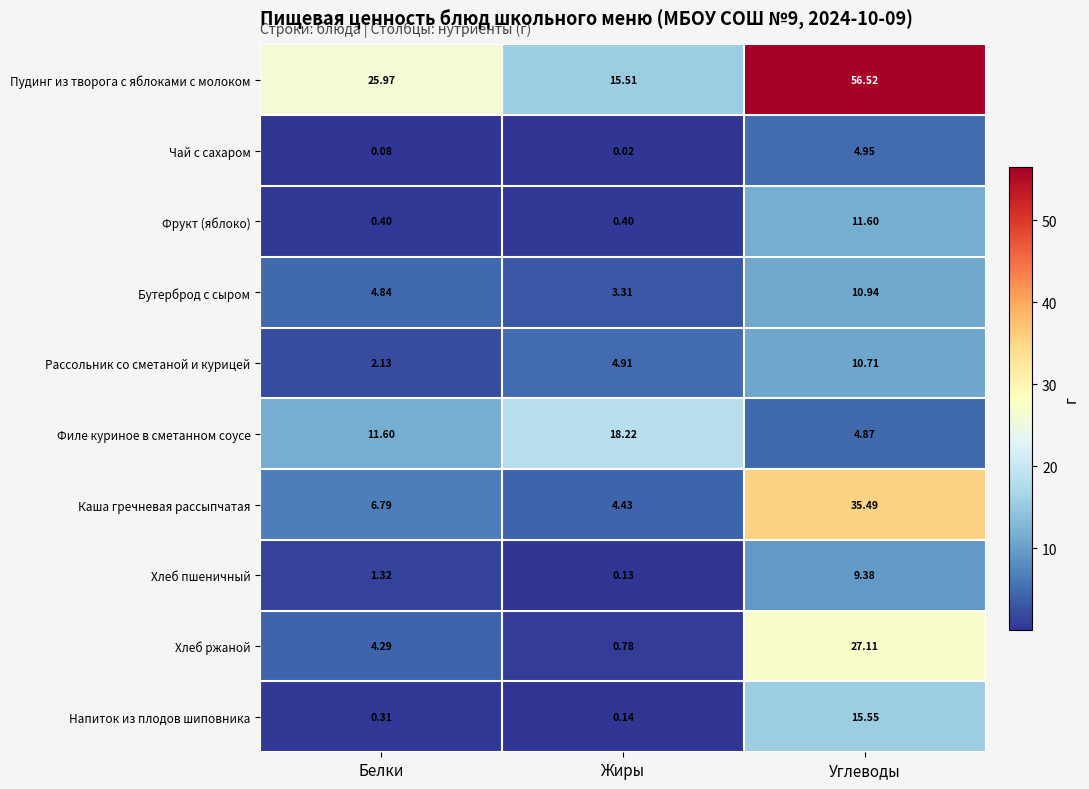

What is the total value across all series at Белки?

57.7